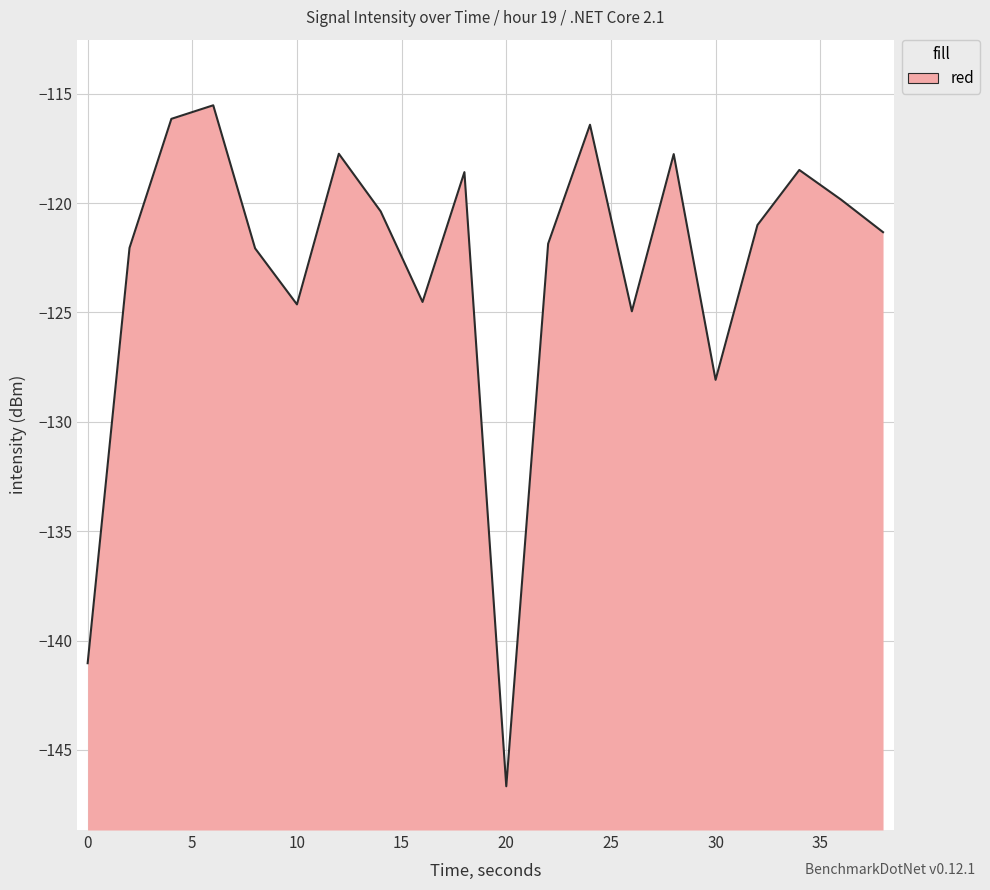

Does the chart display data point markers on the line(s)?

No